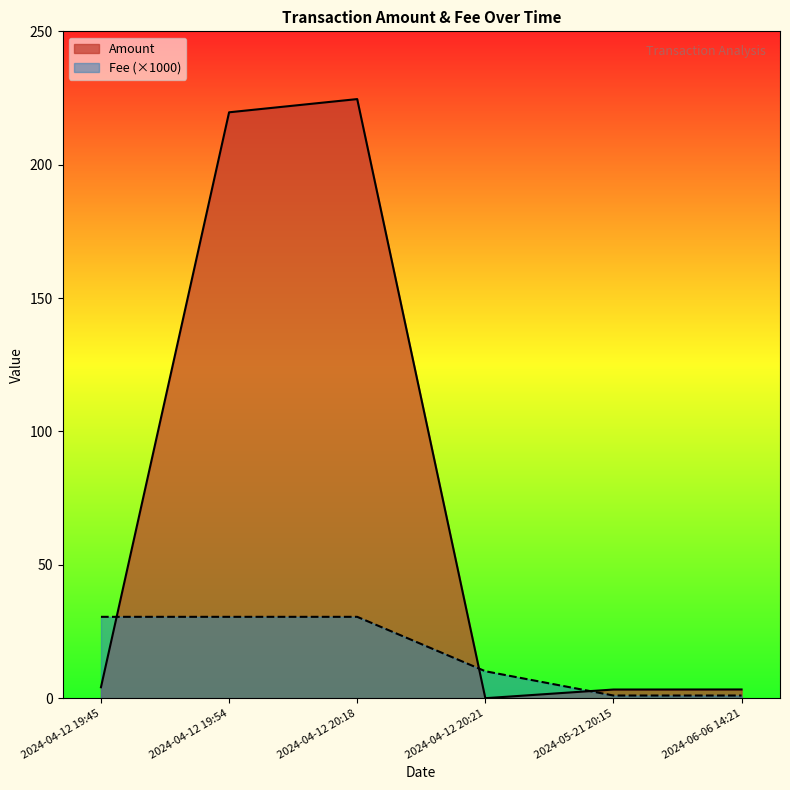

True or false: Fee has a value of 1.0 at 2024-05-21 20:15.

True